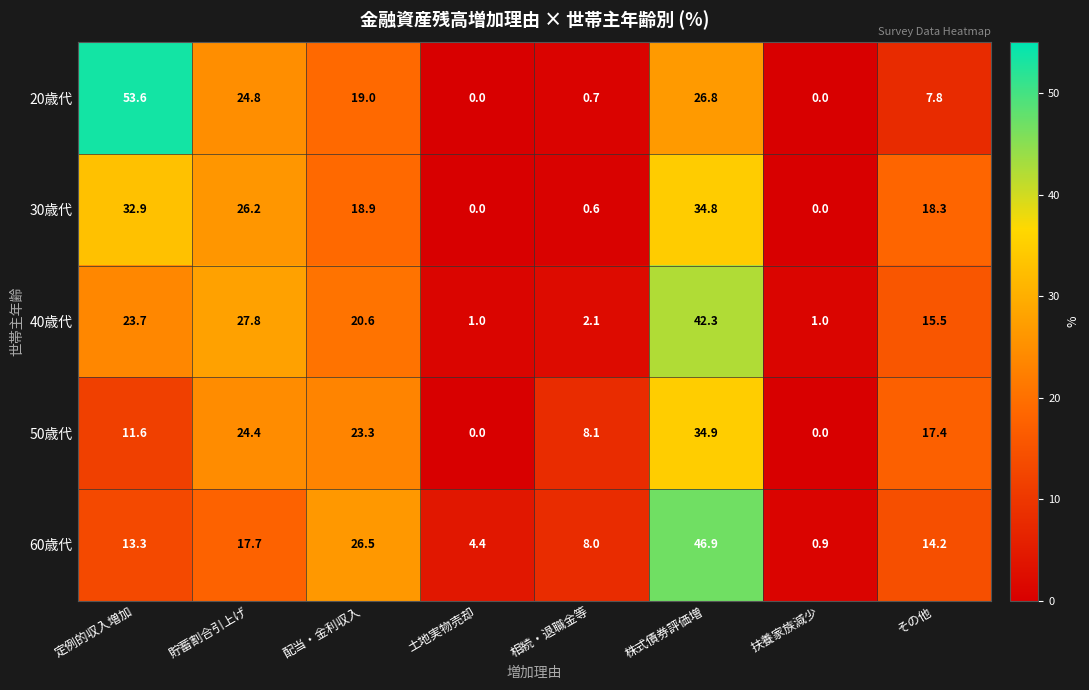

What is the total value across all series at 株式債券評価増?

185.7